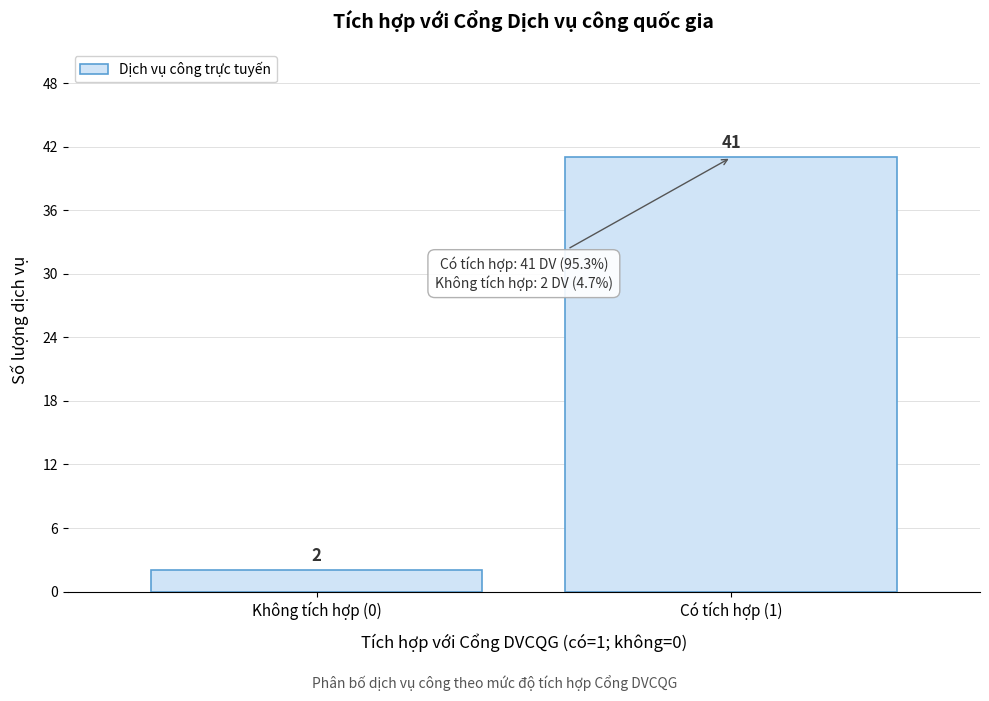

Reading left to right, list all the values displayed in this chart.

2	41